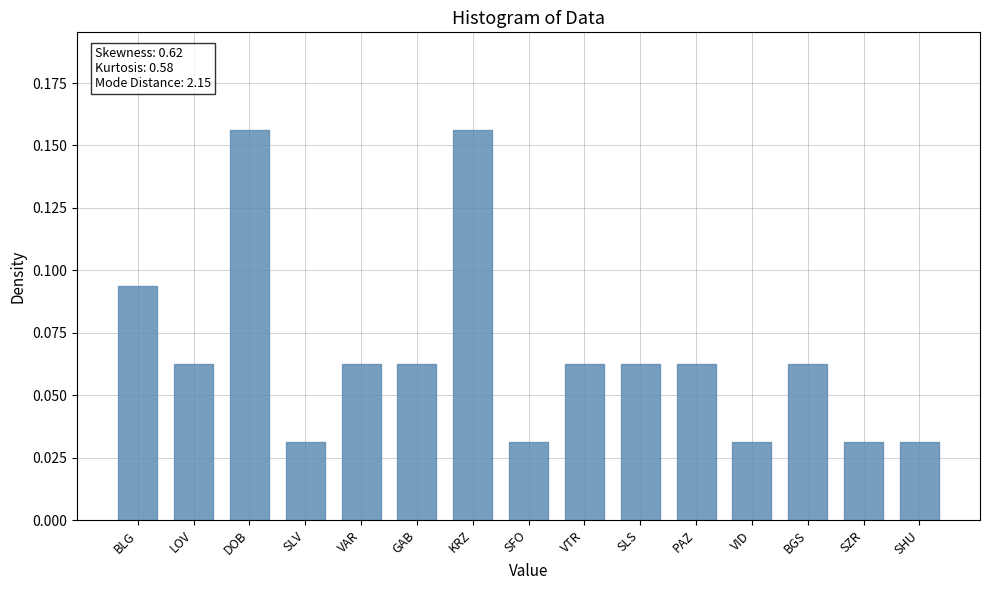

What is the sum of all values?

1.0